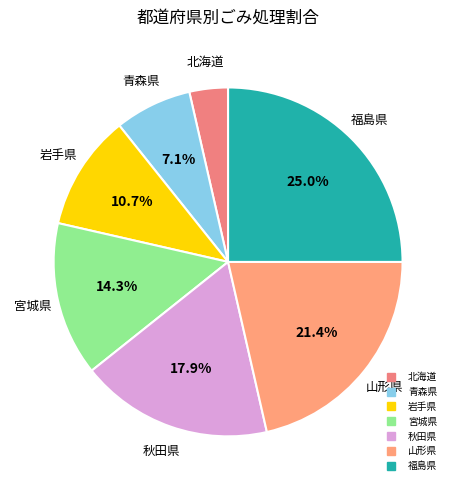

Is 山形県 the majority of the pie?

No